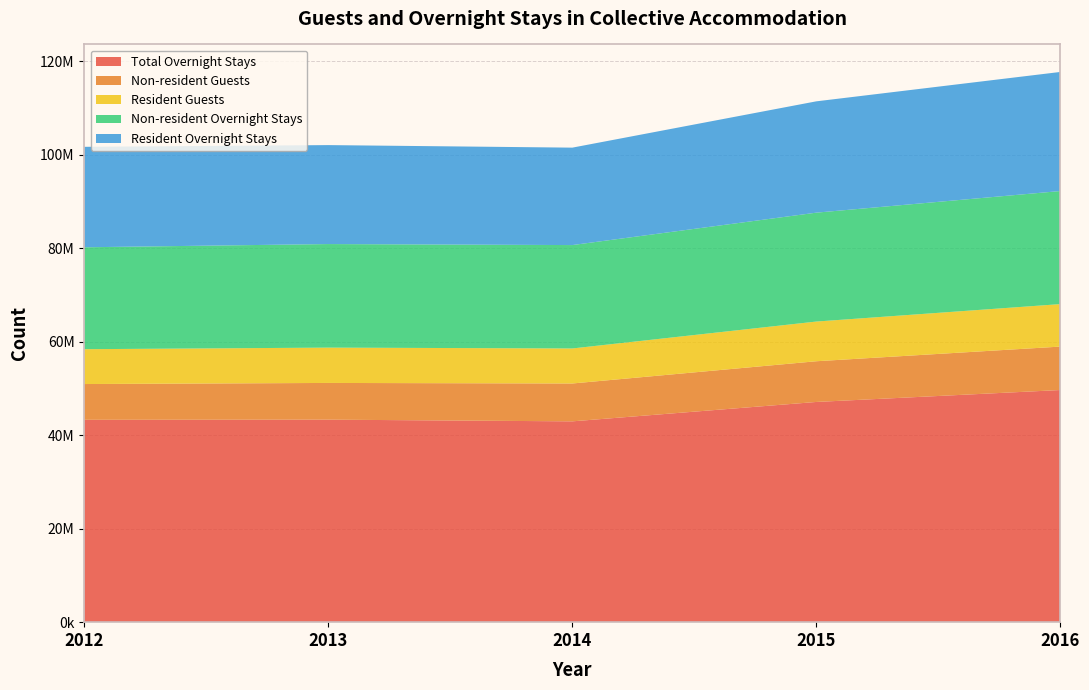

Reading left to right, transcribe all the data shown in this chart.

Total Overnight Stays: 2012=43278457	2013=43308279	2014=42946929	2015=47093906	2016=49646160
Non-resident Guests: 2012=7647044	2013=7851865	2014=8095885	2015=8706913	2016=9288013
Resident Guests: 2012=7451773	2013=7555806	2014=7491191	2015=8488637	2016=9086342
Non-resident Overnight Stays: 2012=21793985	2013=22144896	2014=22110112	2015=23286515	2016=24180502
Resident Overnight Stays: 2012=21484472	2013=21163383	2014=20836817	2015=23807391	2016=25465658